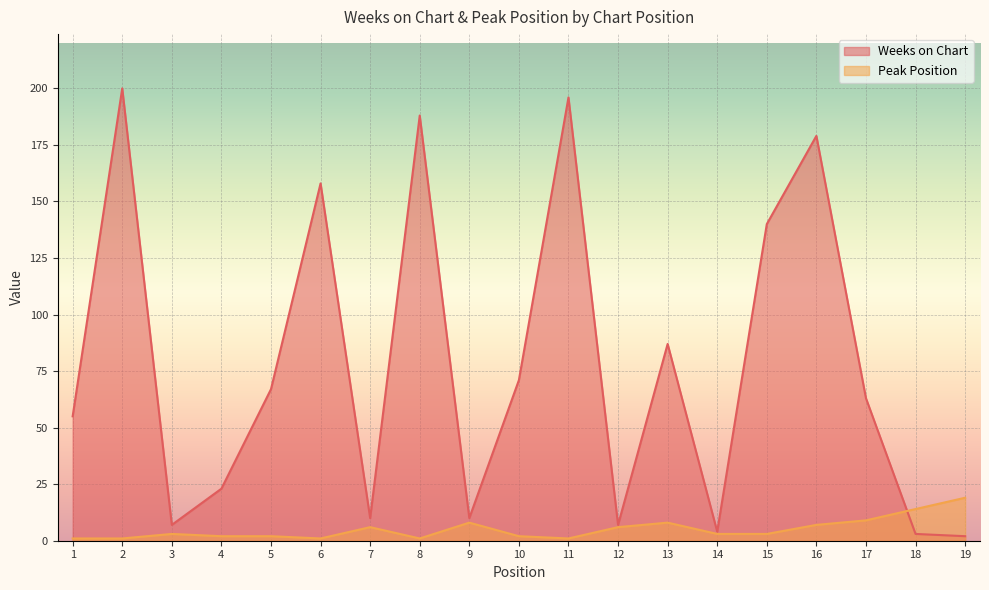

How many data points does each series have?

19